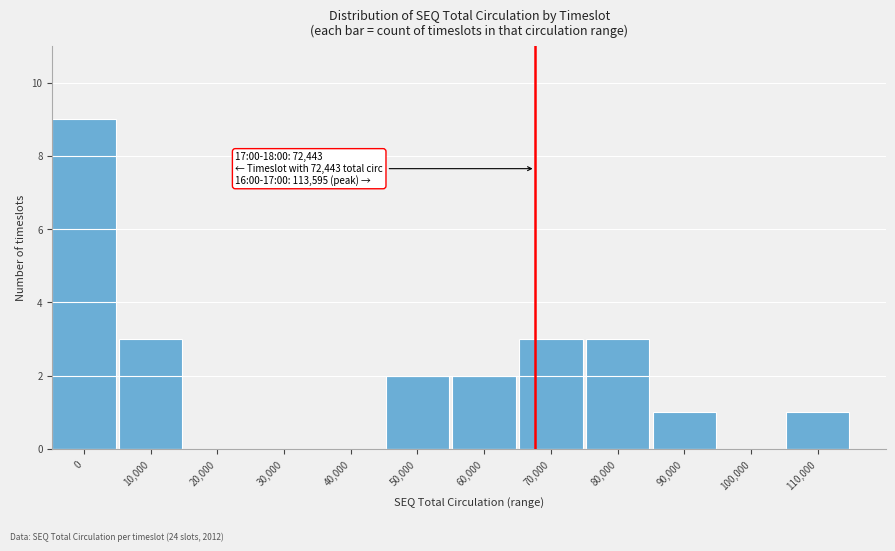

Reading left to right, what are all the values shown in this chart?

0=9	10,000=3	20,000=0	30,000=0	40,000=0	50,000=2	60,000=2	70,000=3	80,000=3	90,000=1	100,000=0	110,000=1